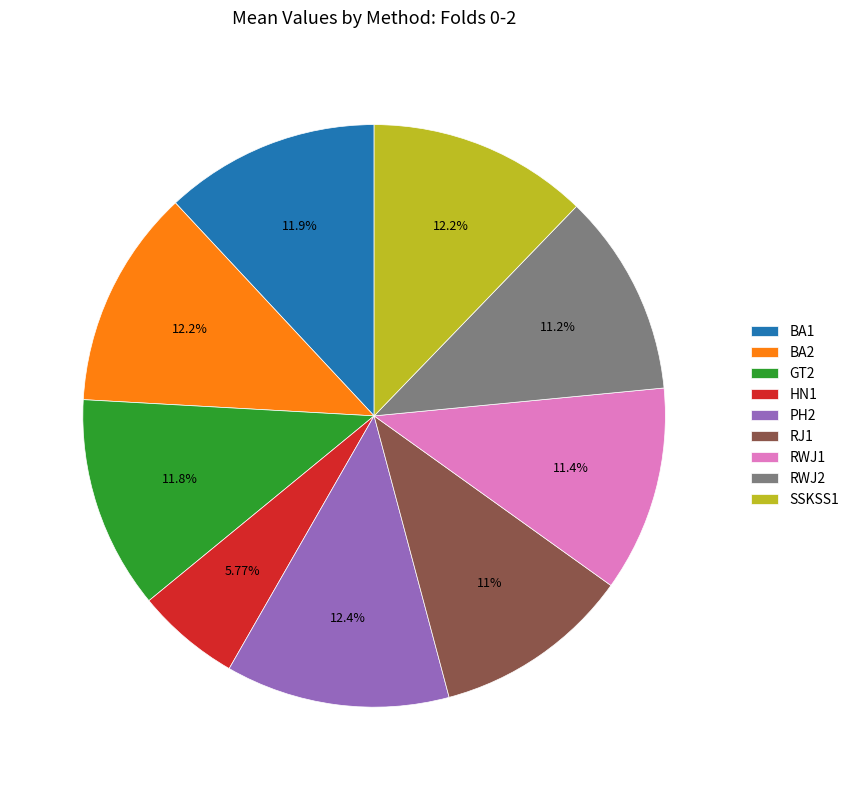

Is there any slice that represents more than half of the pie?

No